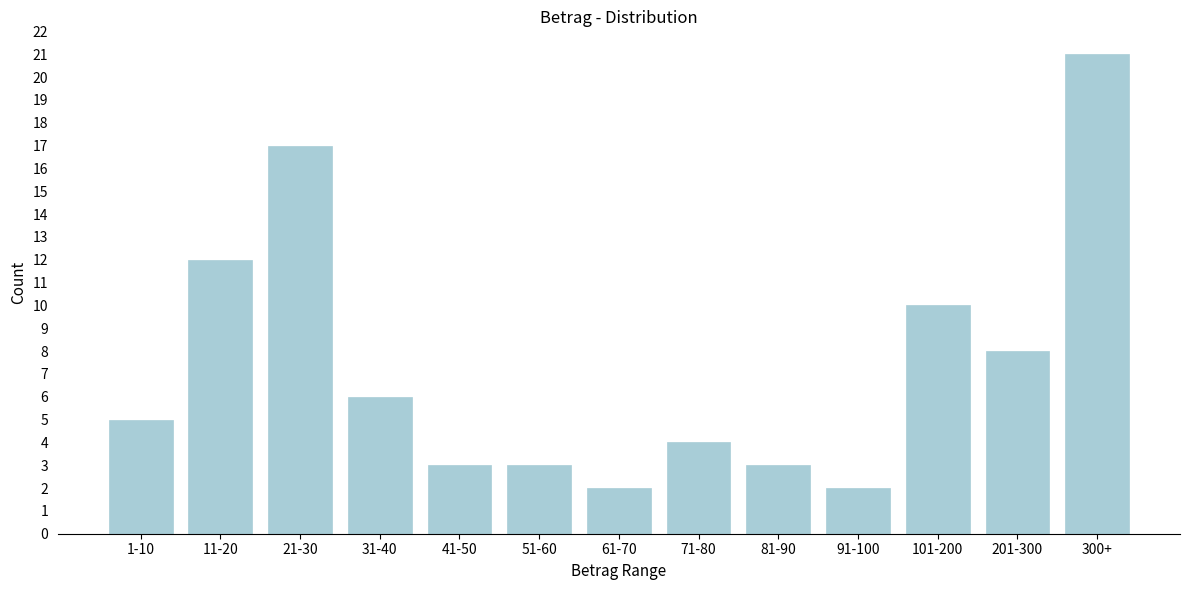

Reading left to right, what are all the values shown in this chart?

5	12	17	6	3	3	2	4	3	2	10	8	21